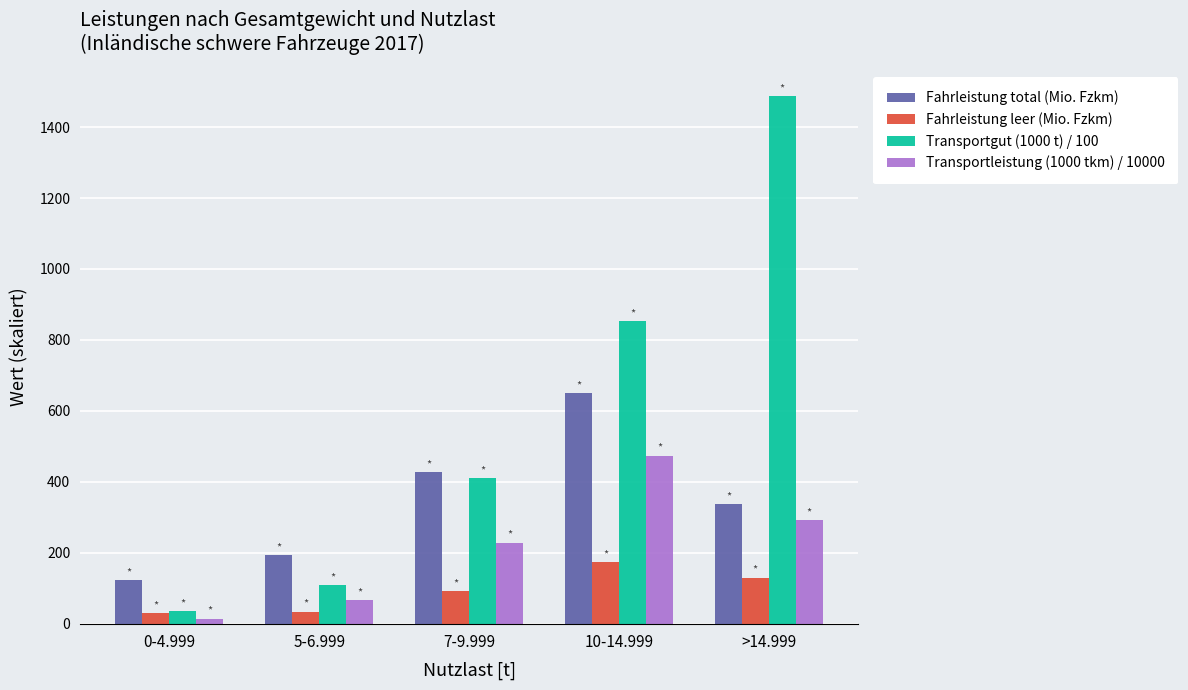

What is the difference between the Transportleistung (1000 tkm) / 10000 values at 5-6.999 and 10-14.999?

408.1